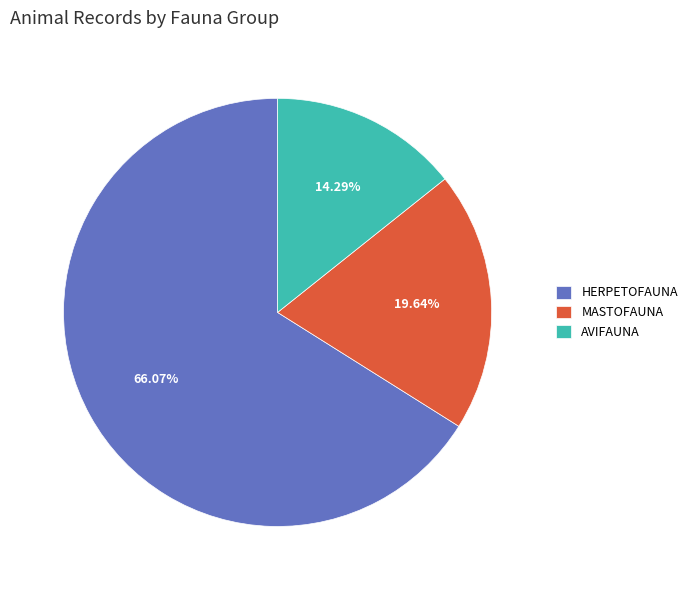

Rank the categories by value from highest to lowest.

HERPETOFAUNA, MASTOFAUNA, AVIFAUNA